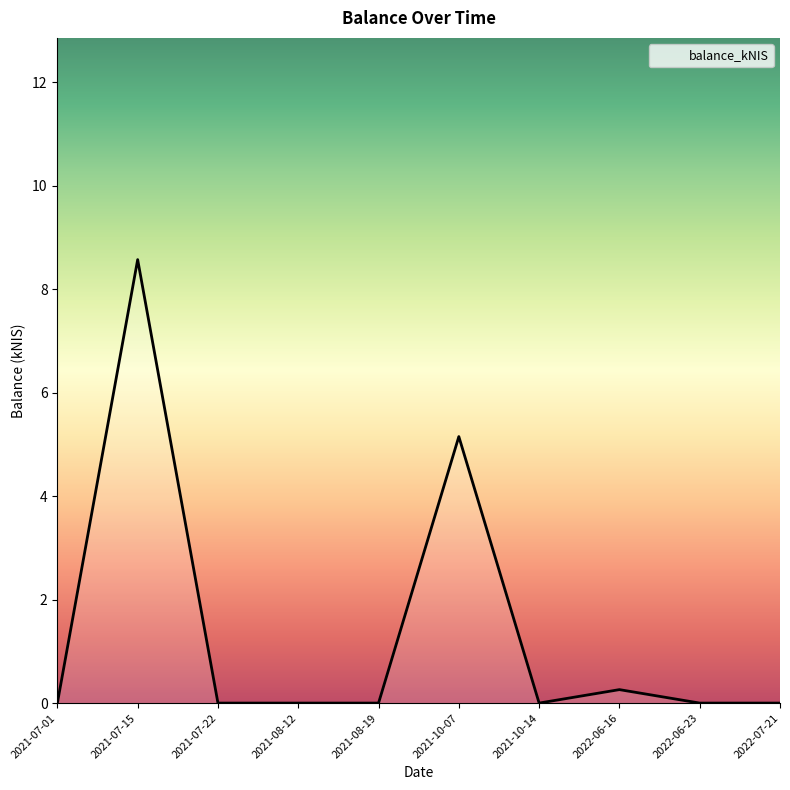

True or false: the data has more than 2 interior local peaks.

True